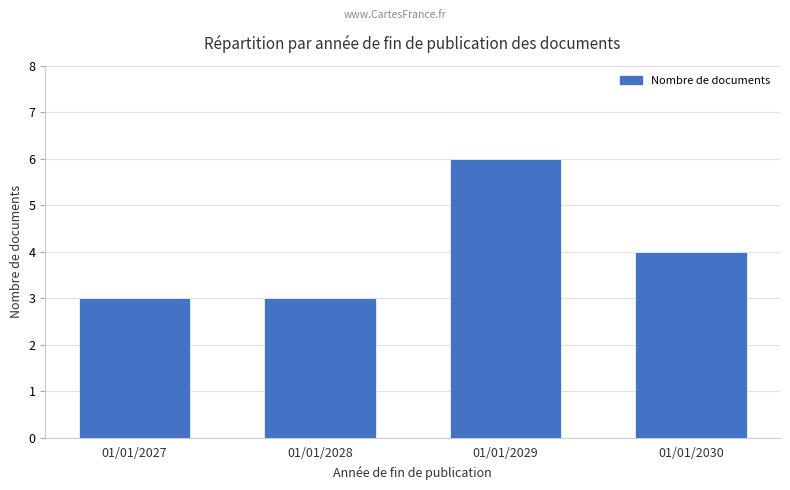

What is the difference between the maximum and minimum values?

3